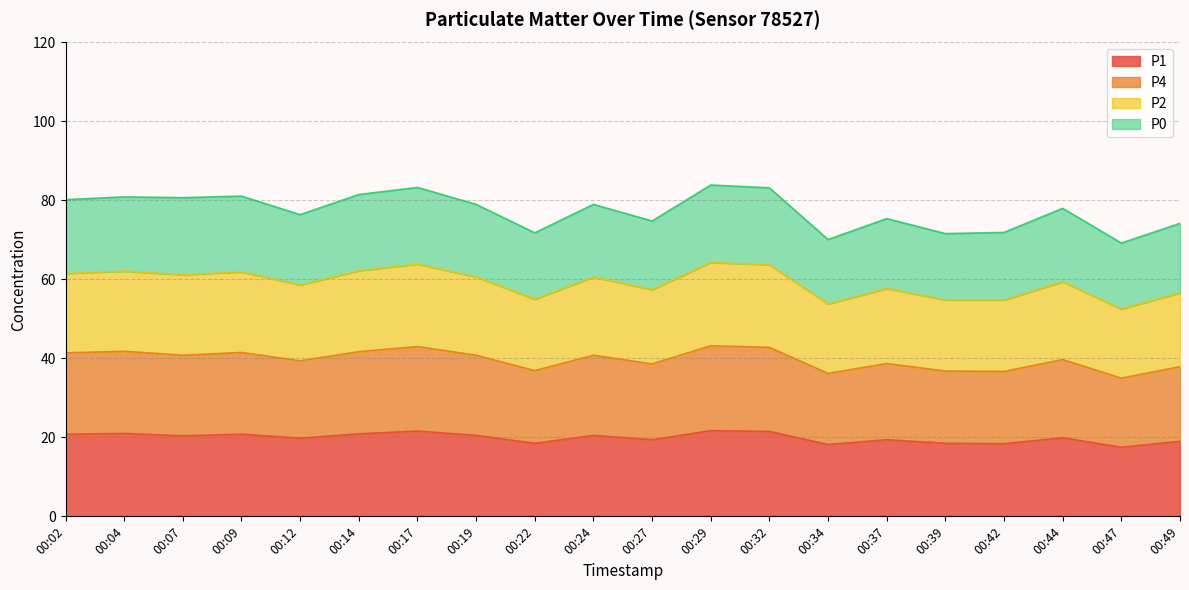

What is the greatest value displayed?

83.9